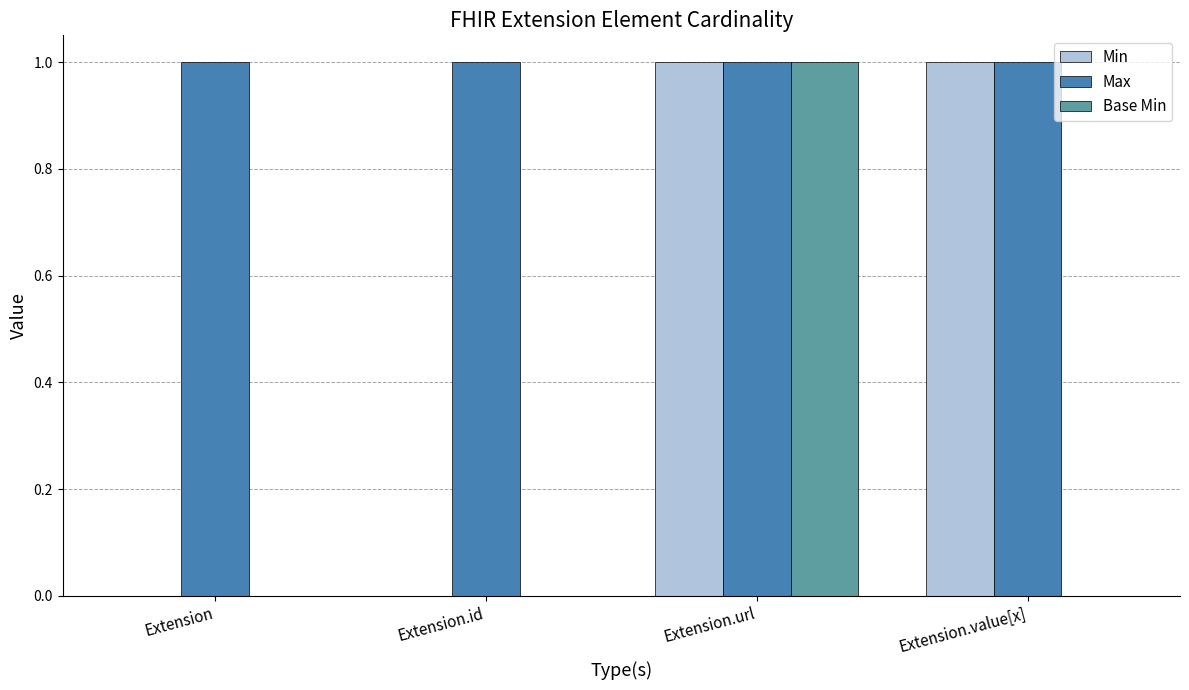

What is the approximate value of Max at Extension?

1